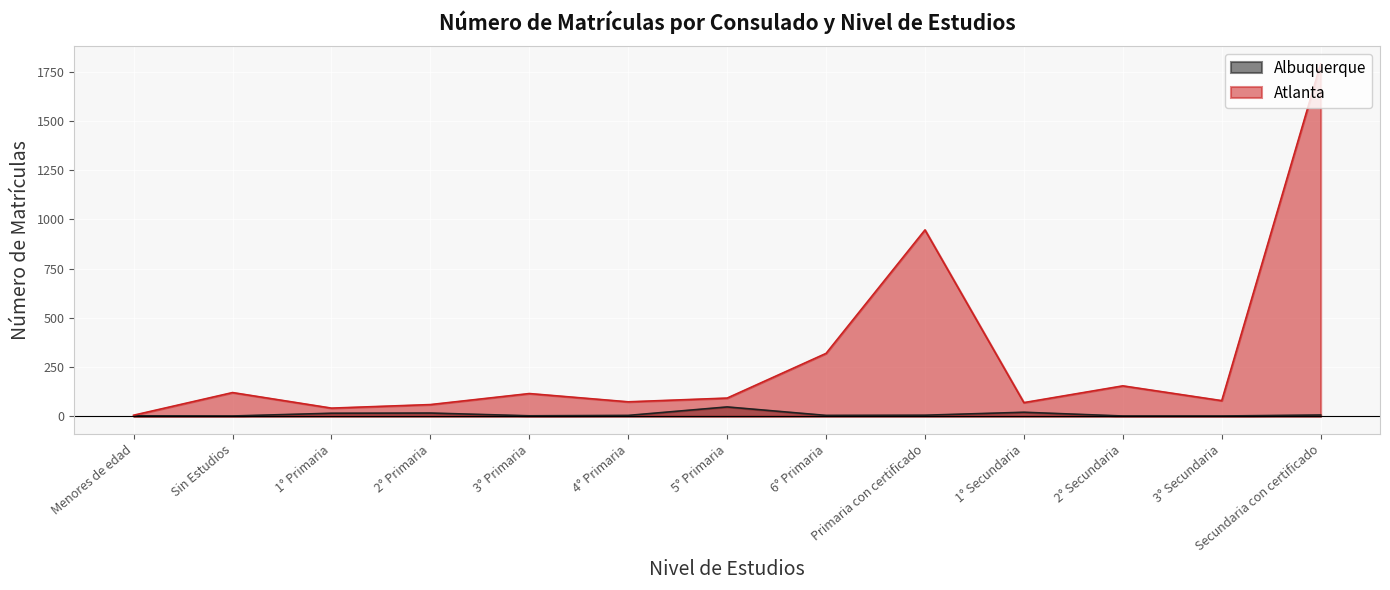

Between Primaria con certificado and 1° Secundaria, which series saw the biggest shift?

Atlanta